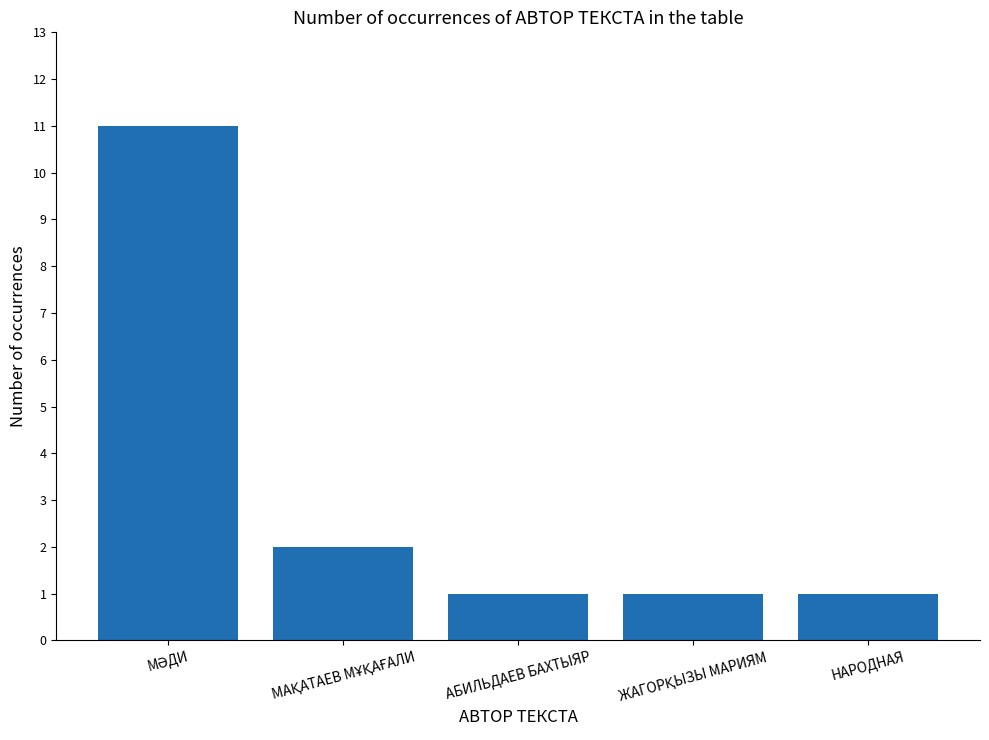

What is the greatest value displayed?

11